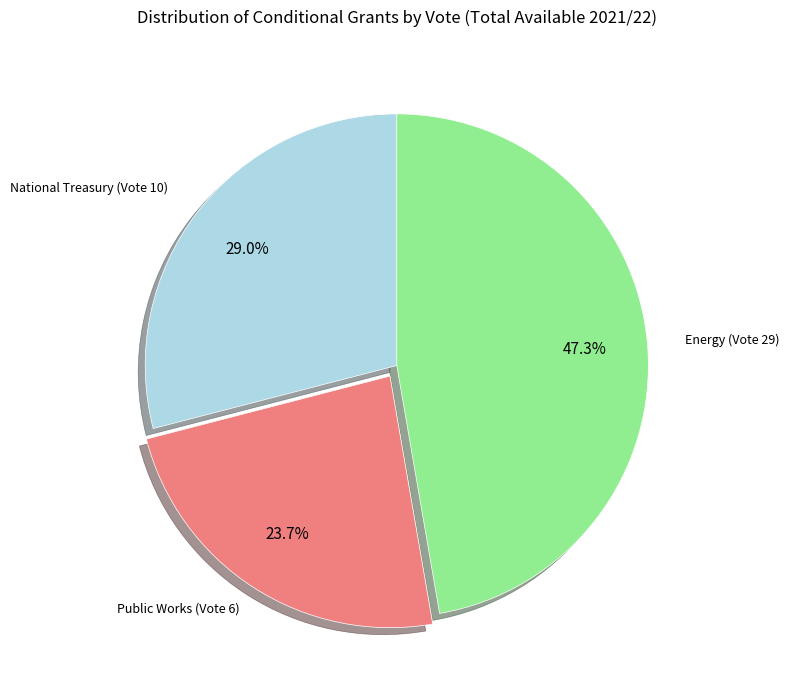

To the nearest percent, what percentage of the pie is National Treasury (Vote 10)?

29%